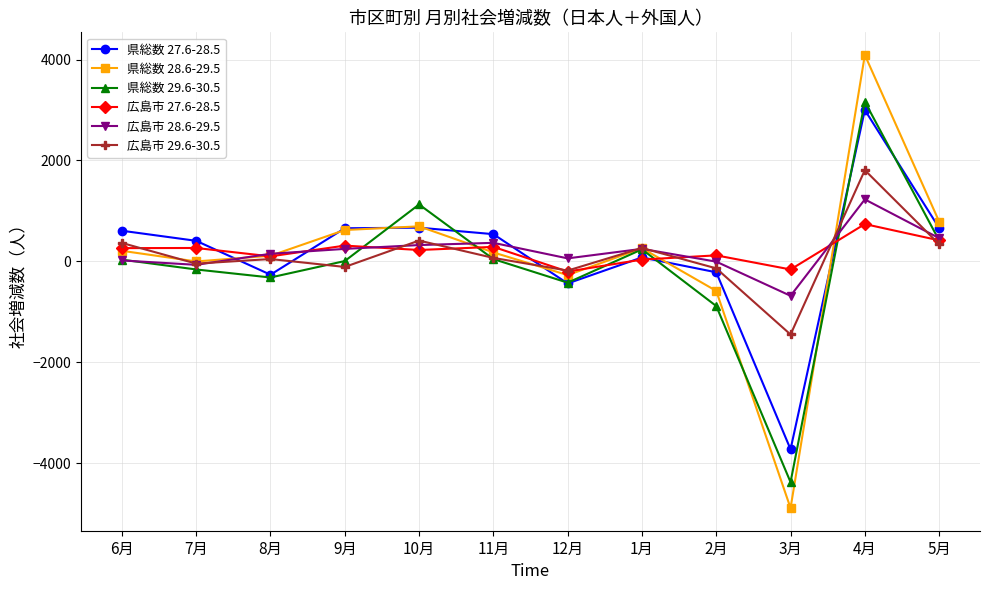

Between which two adjacent categories do 広島市 27.6-28.5 and 広島市 29.6-30.5 first intersect?

6月 and 7月